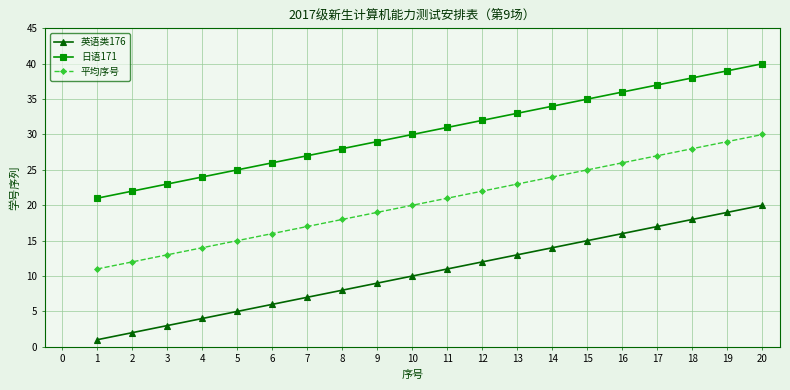

At how many categories does at least one series exceed 7?

20